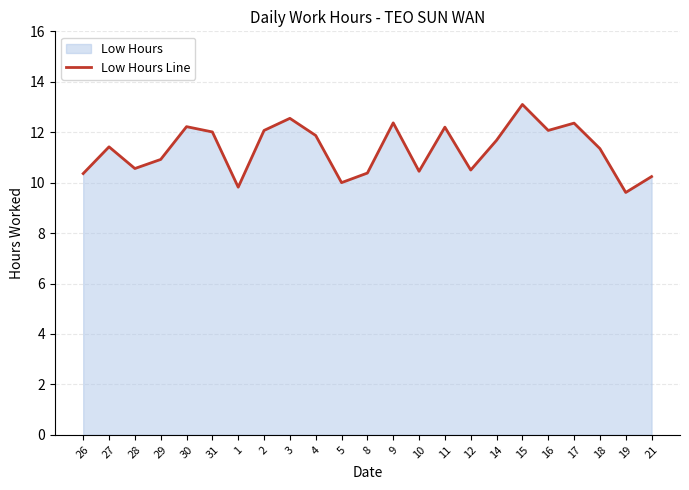

How many points are lower than both their immediate neighbors (excluding endpoints)?

7